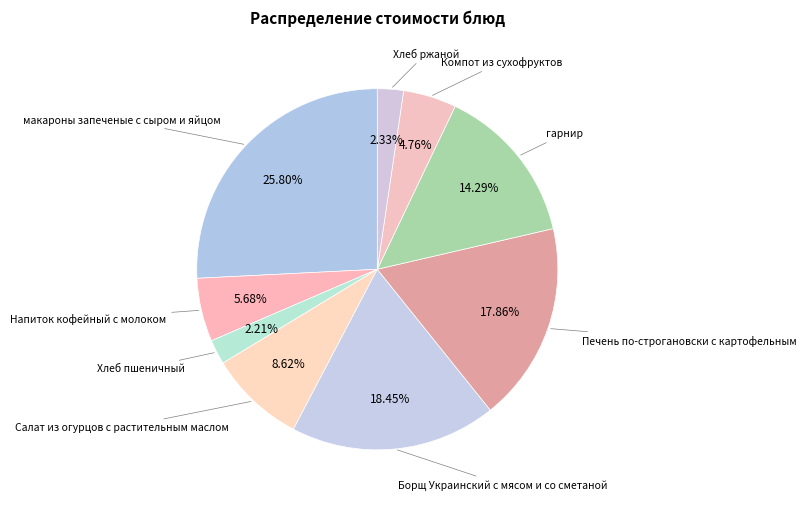

What is the smallest slice in the pie chart?

Хлеб пшеничный